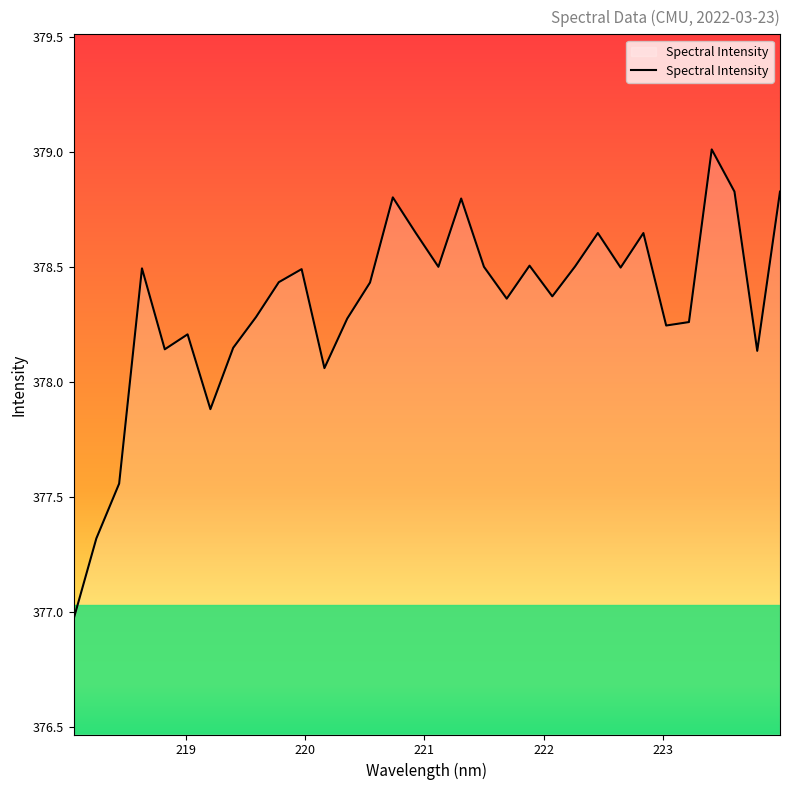

Does the chart display data point markers on the line(s)?

No